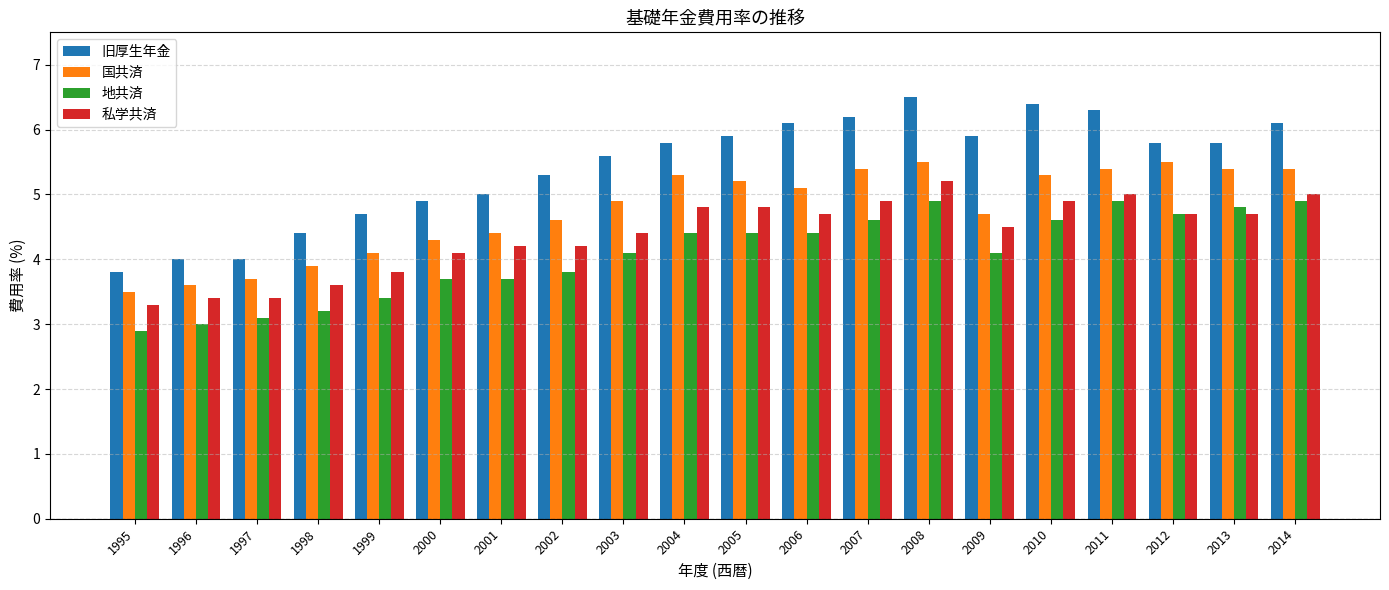

Which series has the widest spread of values?

旧厚生年金